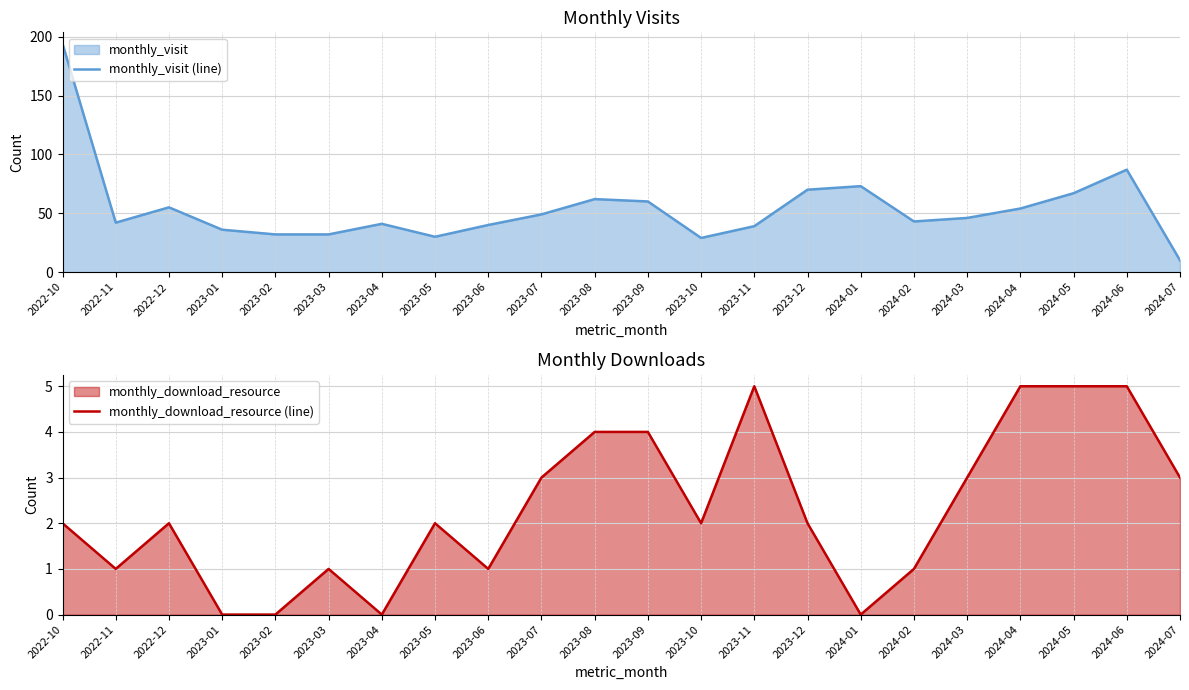

Which has a higher value, 2023-02 or 2024-06?

2024-06